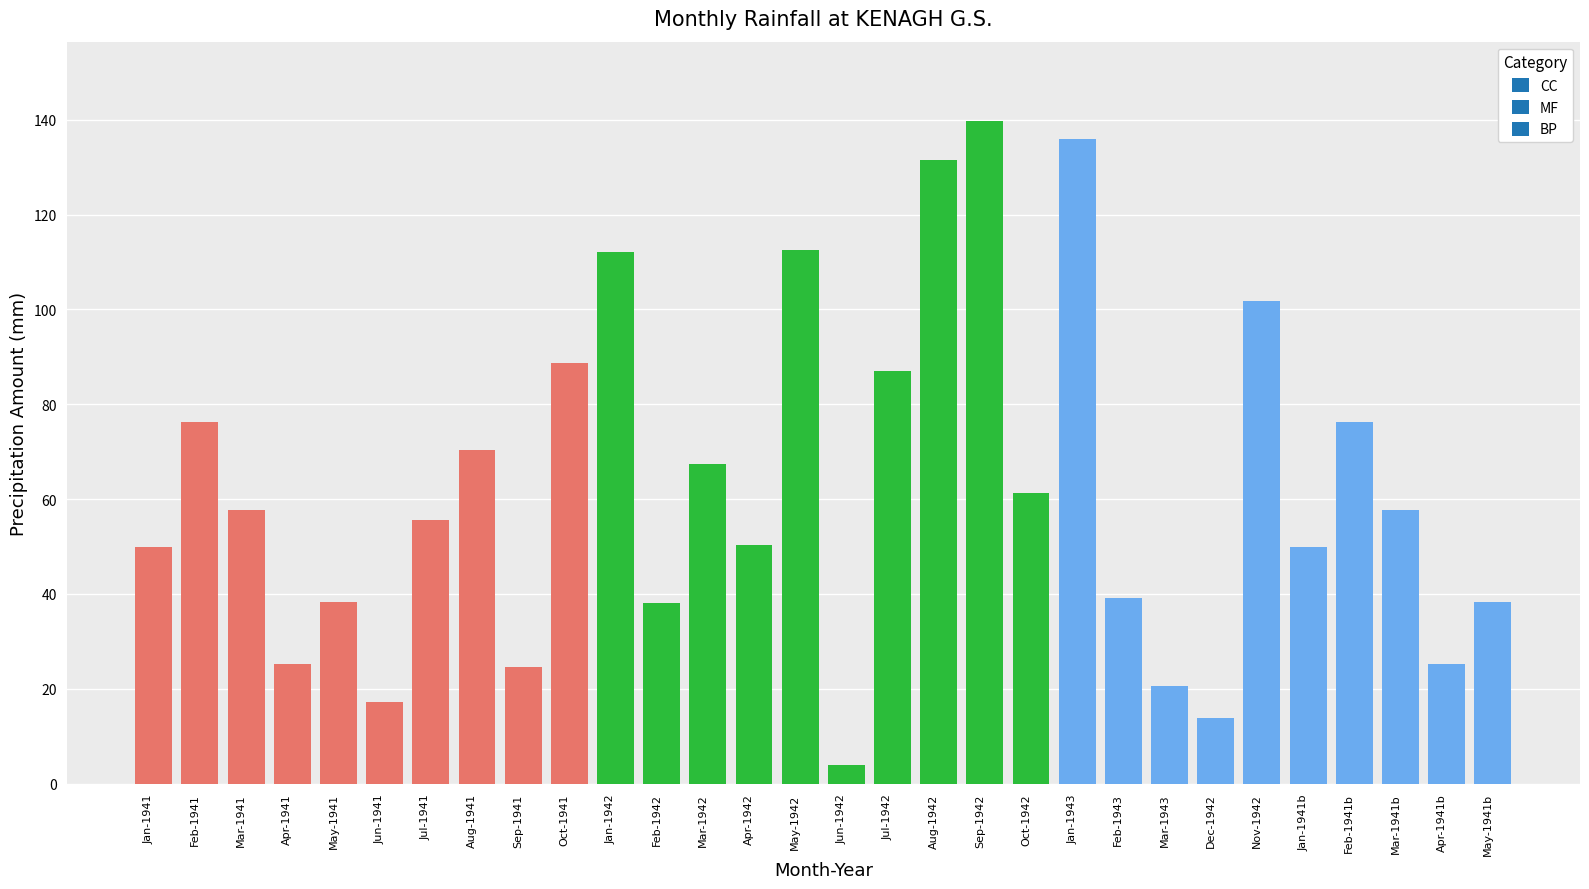

How many data points are less than 57?

15